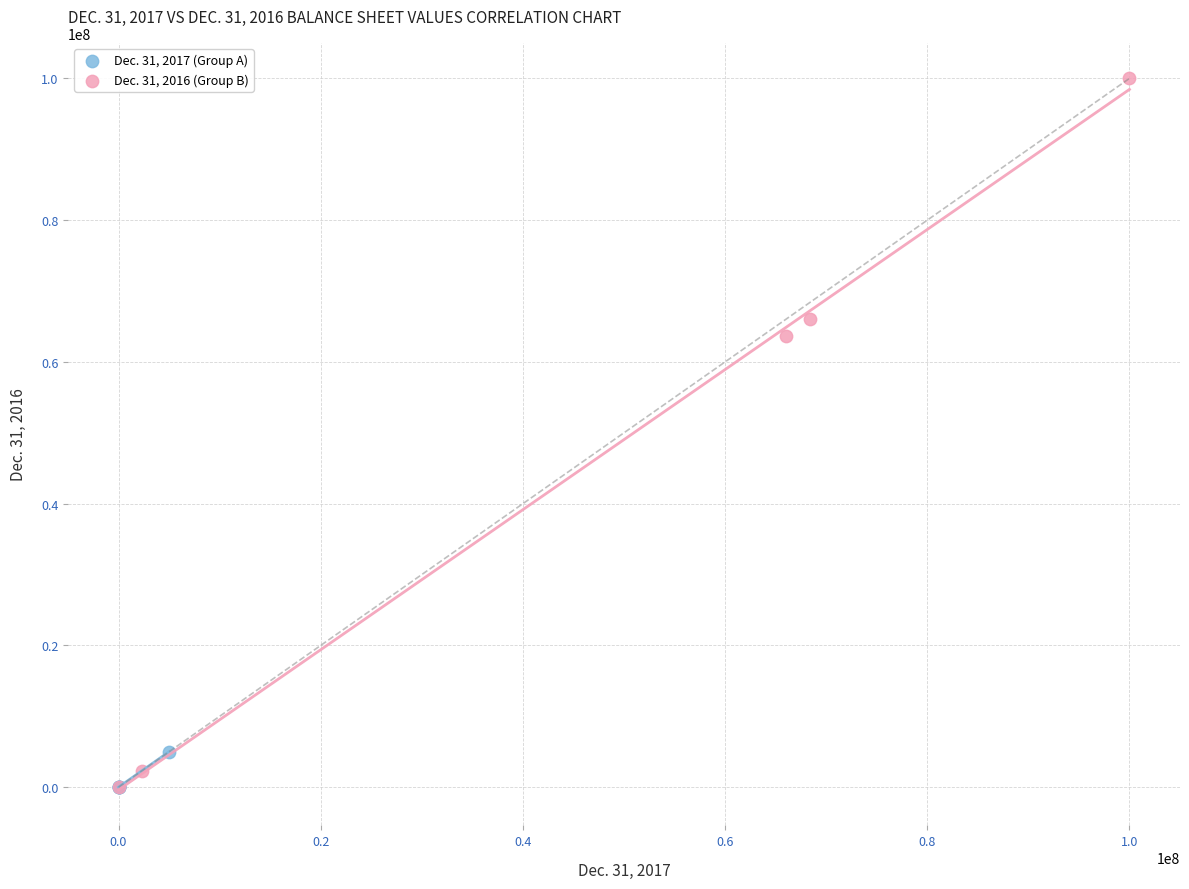

Which series contains the highest Y value?

Dec. 31, 2016 (Group B)